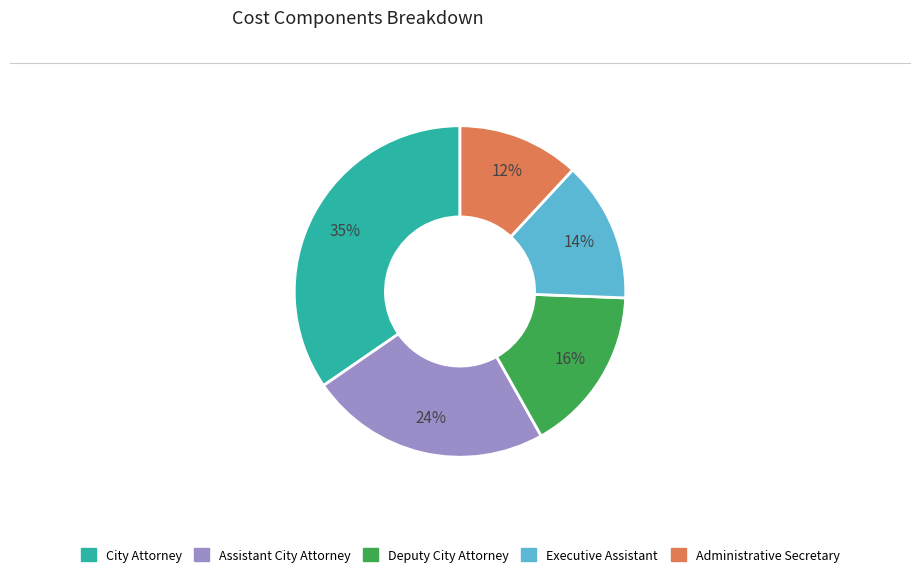

Combined, do City Attorney and Administrative Secretary account for over 50%?

No